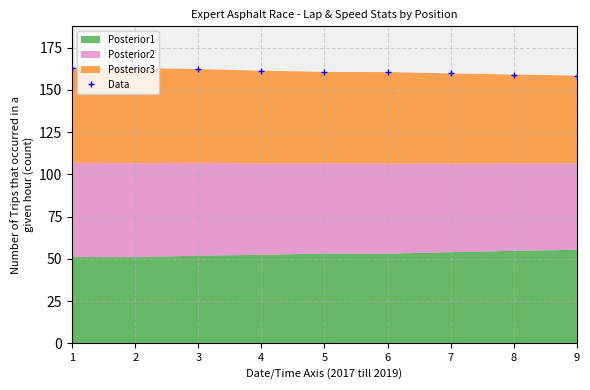

What is the difference between the values at 2 and 1?

0.2